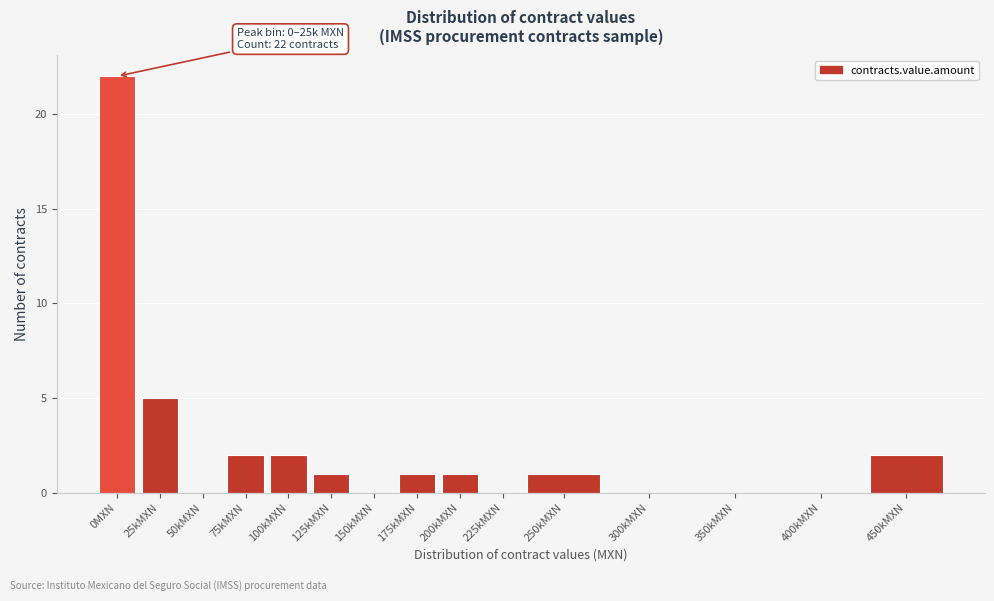

Reading right to left, what are all the values shown in this chart?

450kMXN=2	400kMXN=0	350kMXN=0	300kMXN=0	250kMXN=1	225kMXN=0	200kMXN=1	175kMXN=1	150kMXN=0	125kMXN=1	100kMXN=2	75kMXN=2	50kMXN=0	25kMXN=5	0MXN=22